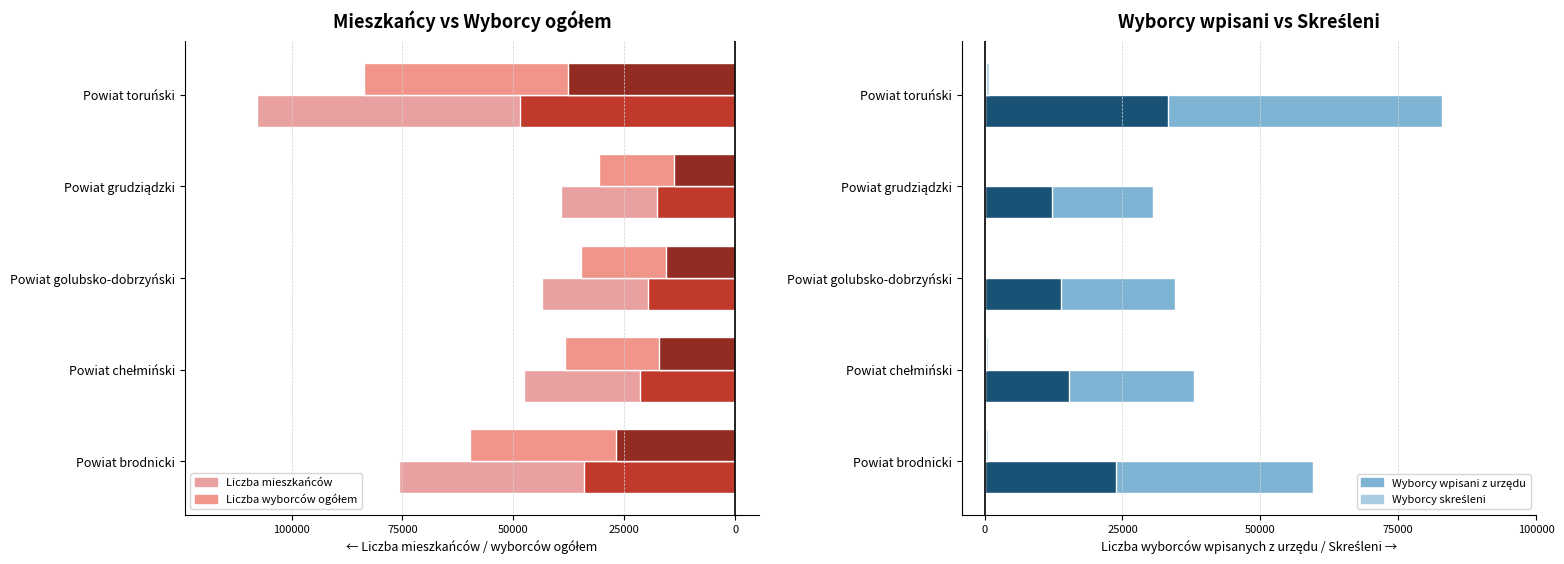

What are all the series names shown in the legend?

Liczba mieszkańców (lewo), Liczba wyborców ogółem (lewo), Wpisani z urzędu, Skreśleni